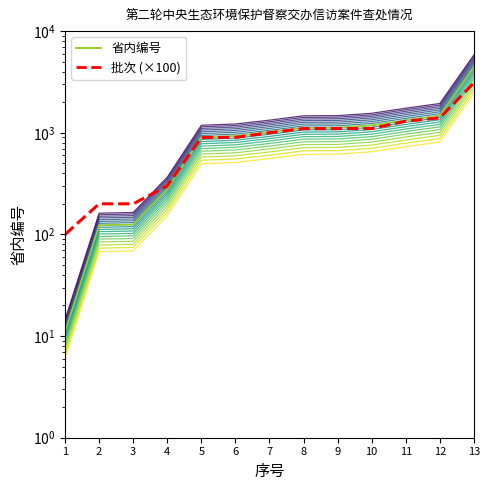

Where does the 批次 (×100) series first go above 1000?

8